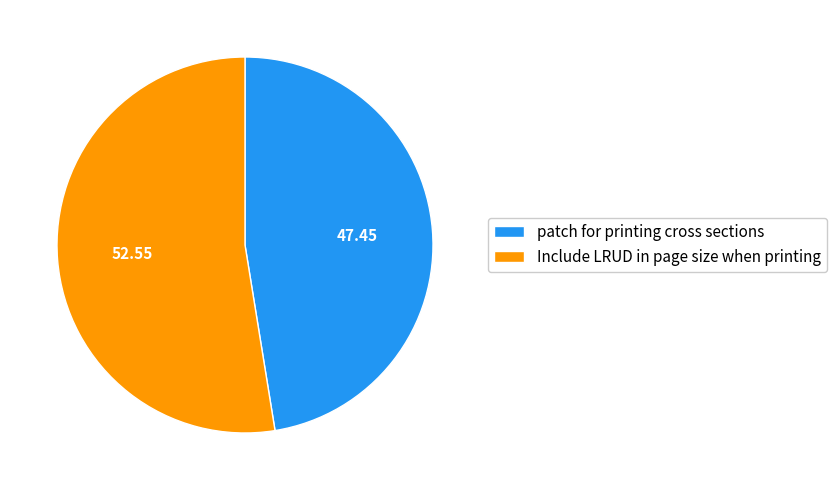

Between Include LRUD in page size when printing and patch for printing cross sections, which is larger?

Include LRUD in page size when printing